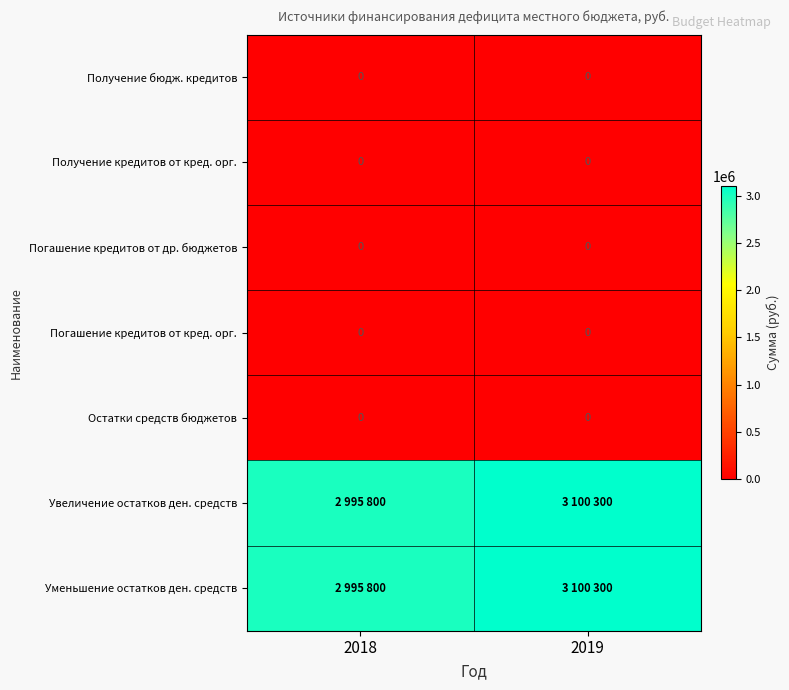

What is the spread (max minus min) of values at 2019?

3100300